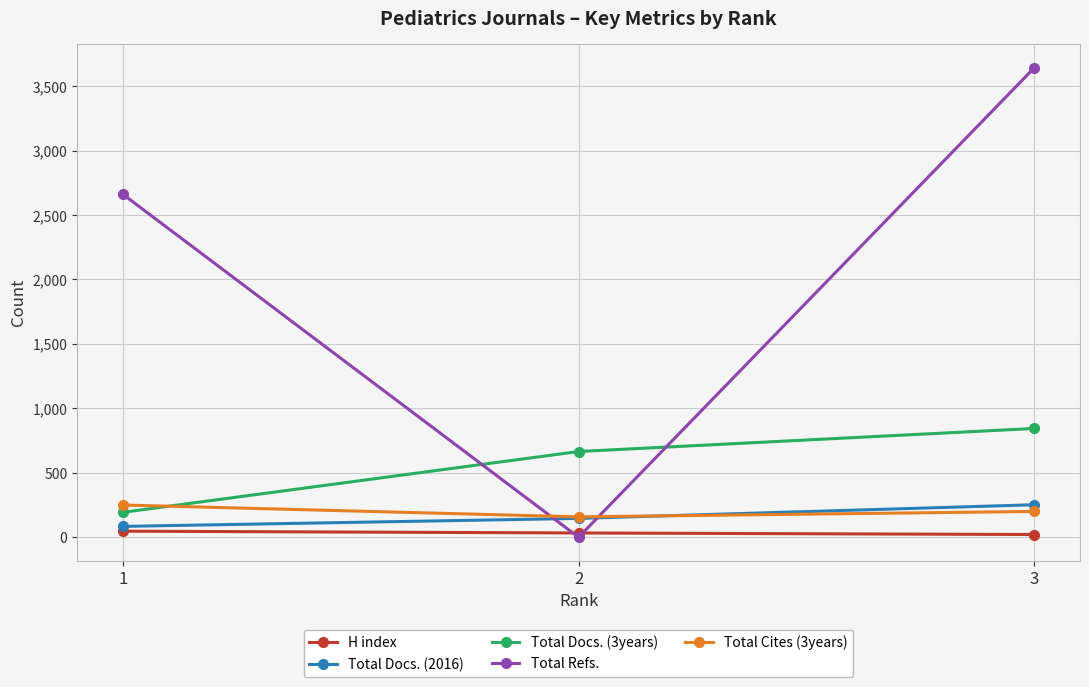

True or false: Total Docs. (2016) has a value of 84 at 1.

True